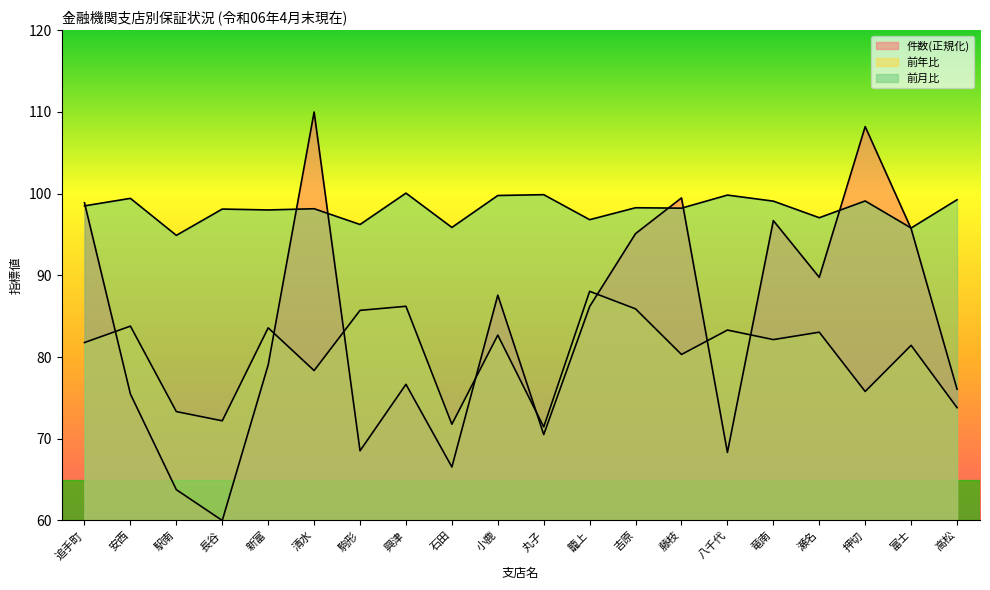

Between 富士 and 高松, which is larger?

富士